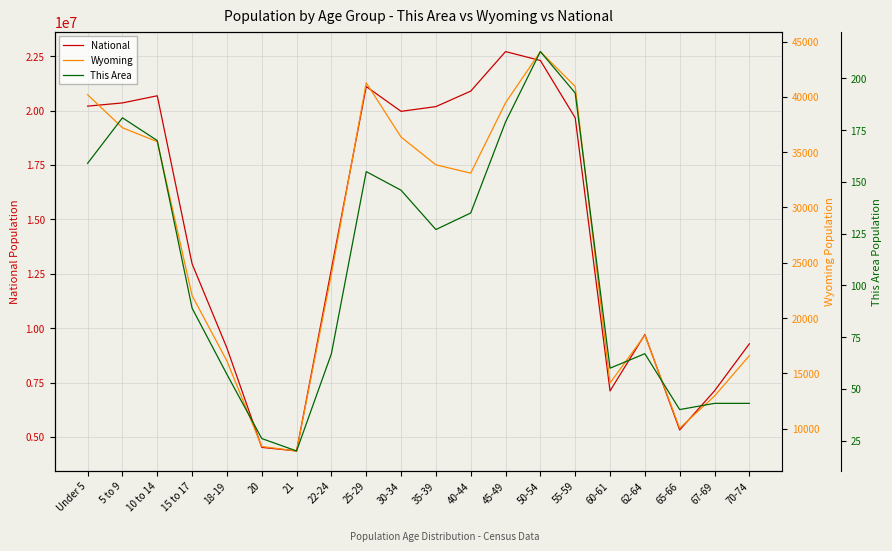

Which series has the largest range (max minus min)?

National